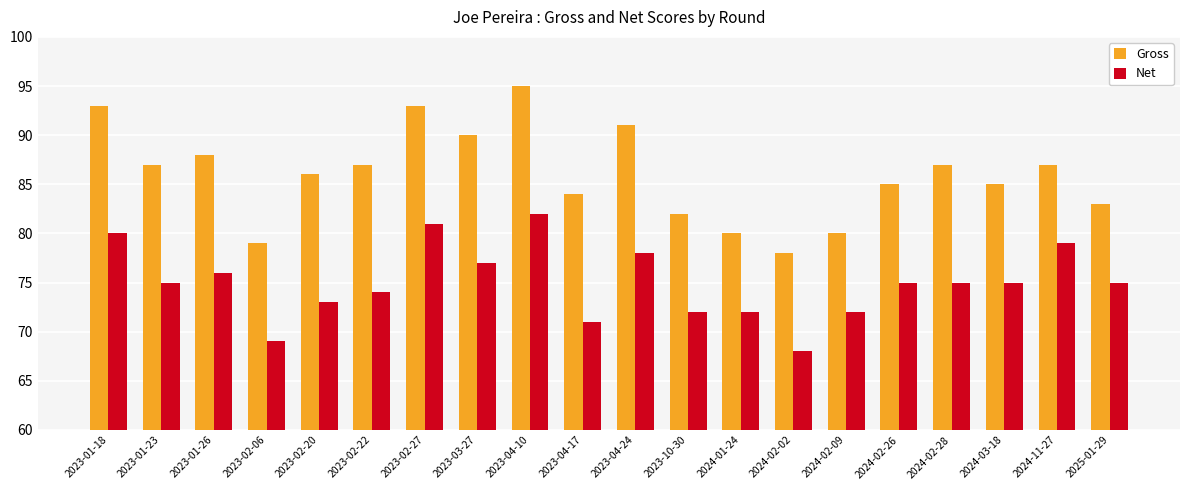

What value does the Net series have at 2025-01-29?

75